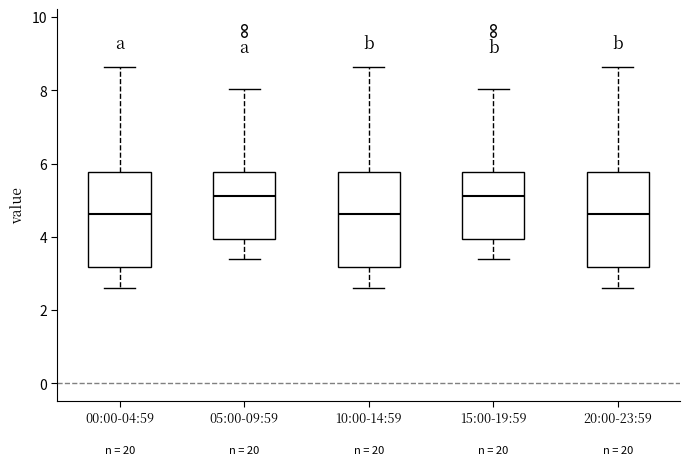

Reading left to right, read every box against the y-axis: the position of its median line, the range the box covers, and the ends of its whiskers. The values are not printed on the chart, so give them approximately, as read against the axis.

00:00-04:59: median 4.6, box 3.2 to 5.8, whiskers 2.6 to 8.6
05:00-09:59: median 5.2, box 4.0 to 5.8, whiskers 3.4 to 8.0
10:00-14:59: median 4.6, box 3.2 to 5.8, whiskers 2.6 to 8.6
15:00-19:59: median 5.2, box 4.0 to 5.8, whiskers 3.4 to 8.0
20:00-23:59: median 4.6, box 3.2 to 5.8, whiskers 2.6 to 8.6